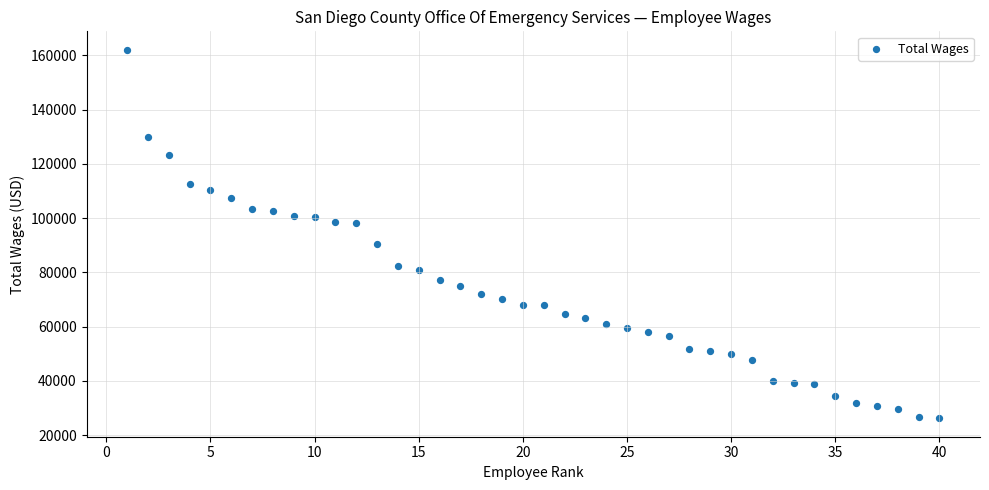

What is the range of X values (max minus min)?

39